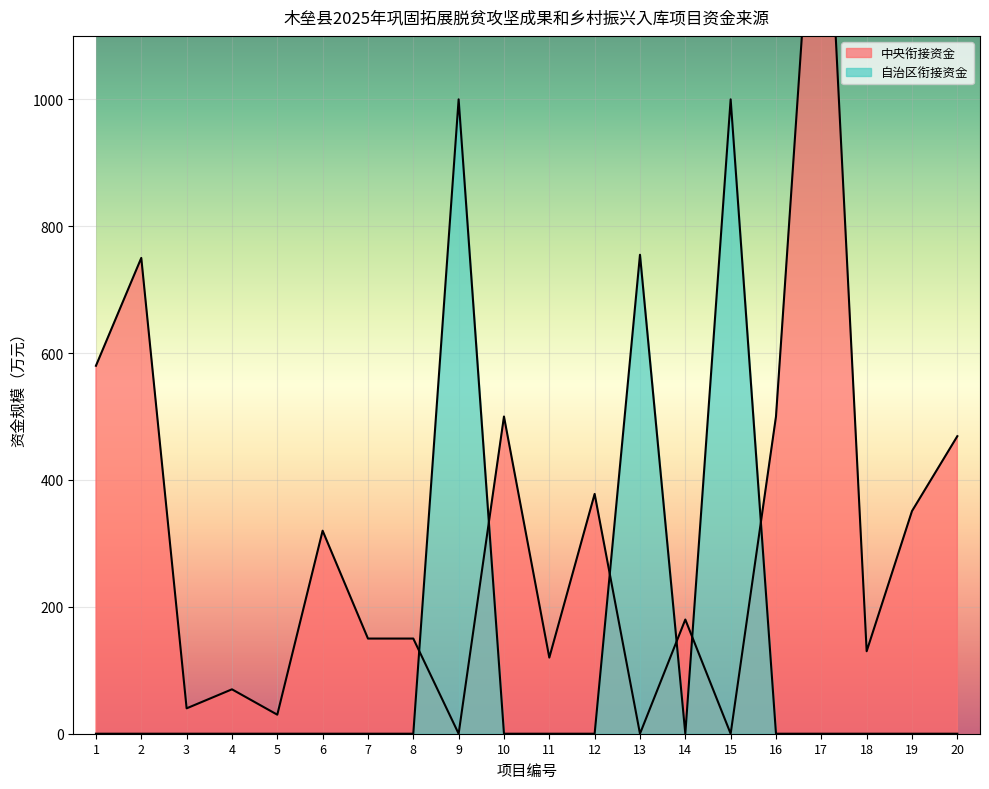

After their last crossing, which series has the higher values: 中央衔接资金 or 自治区衔接资金?

中央衔接资金